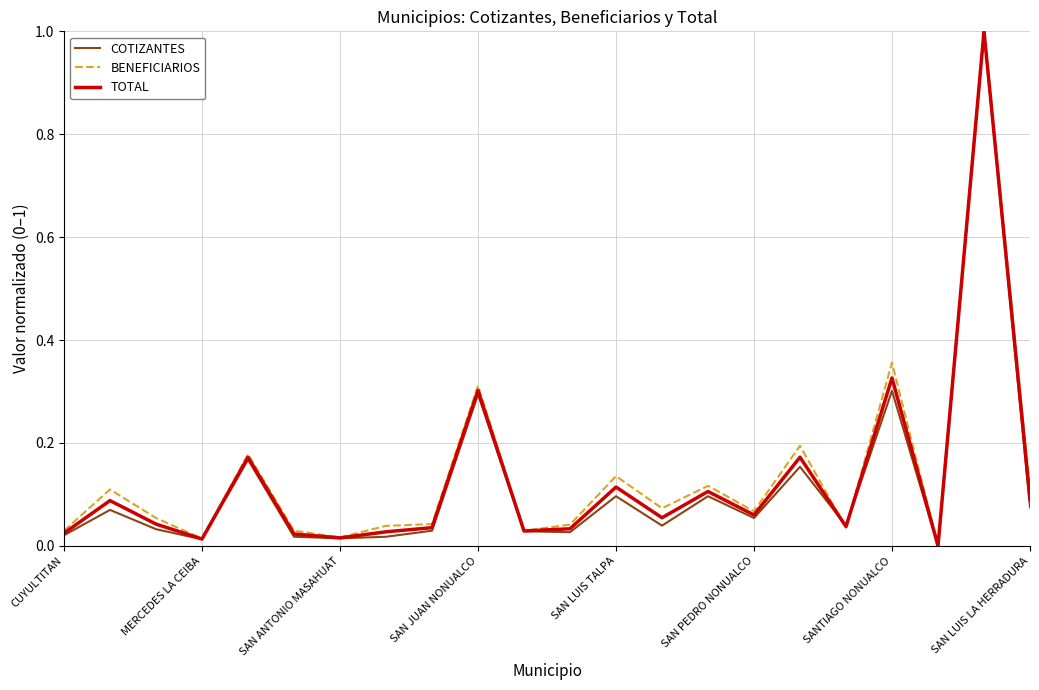

What is the highest value of the TOTAL series?

1.0